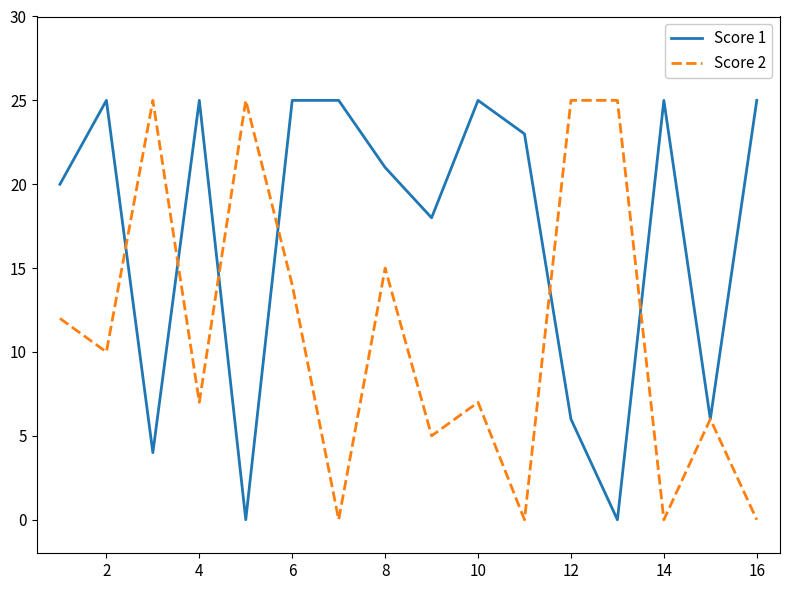

What is the maximum value for Score 2?

25